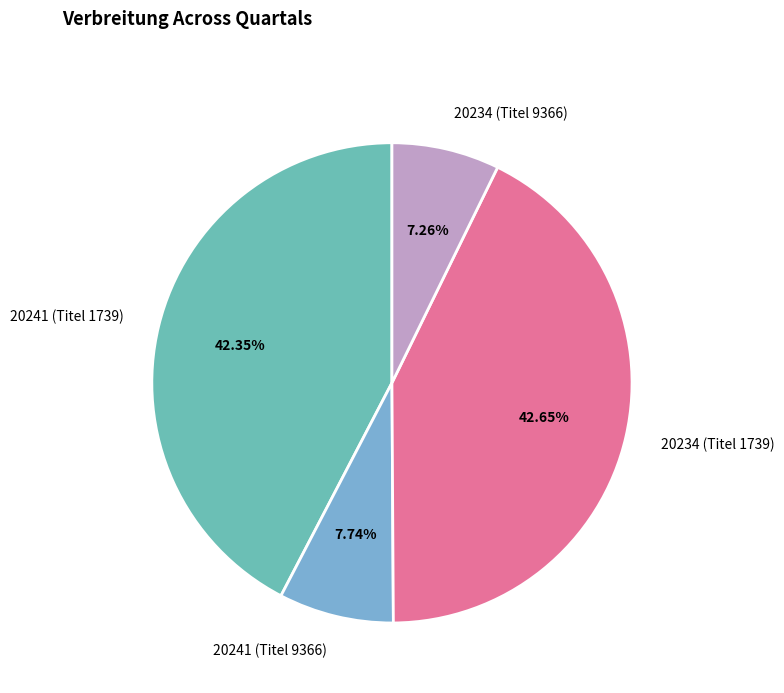

What is the total percentage of 20234 (Titel 9366) and 20234 (Titel 1739)?

49.9%